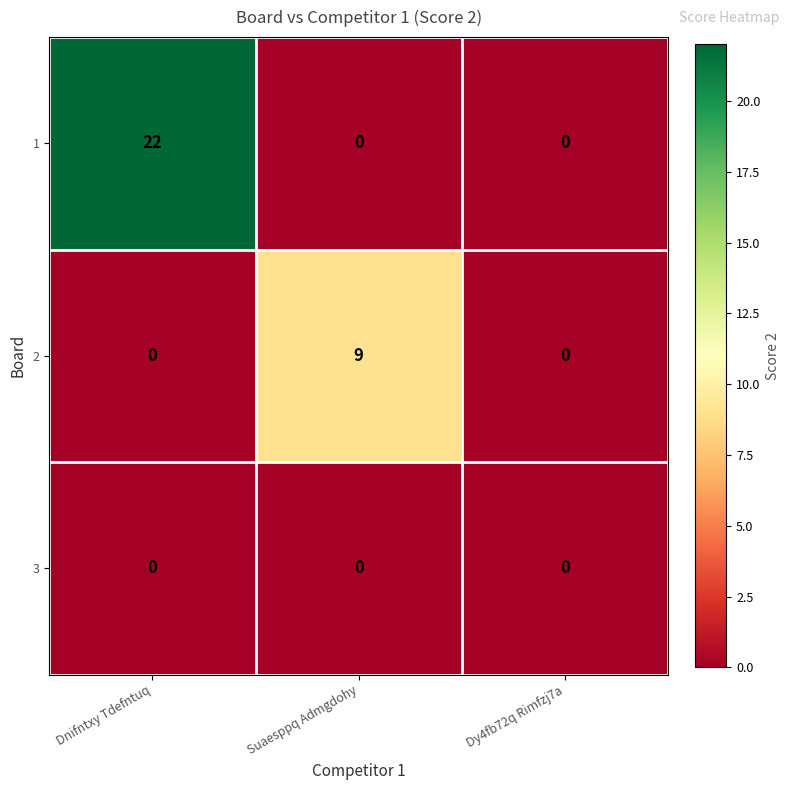

List the labels in order of 1 value, smallest first.

Suaesppq Admgdohy, Dy4fb72q Rimfzj7a, Dnifntxy Tdefntuq